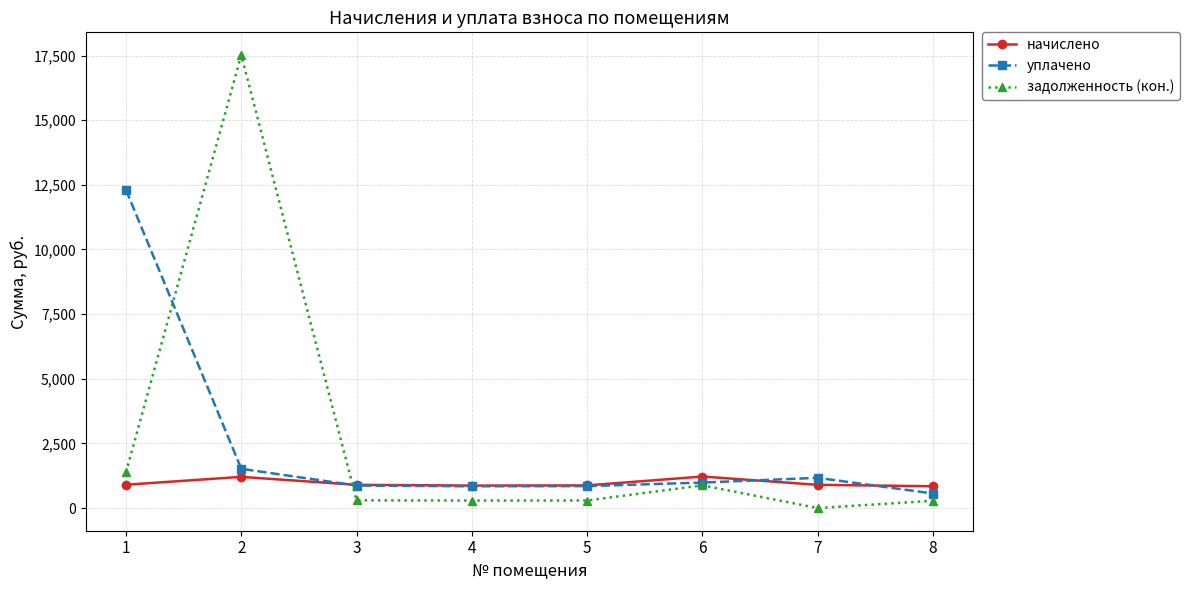

How many lines are shown in the chart?

3